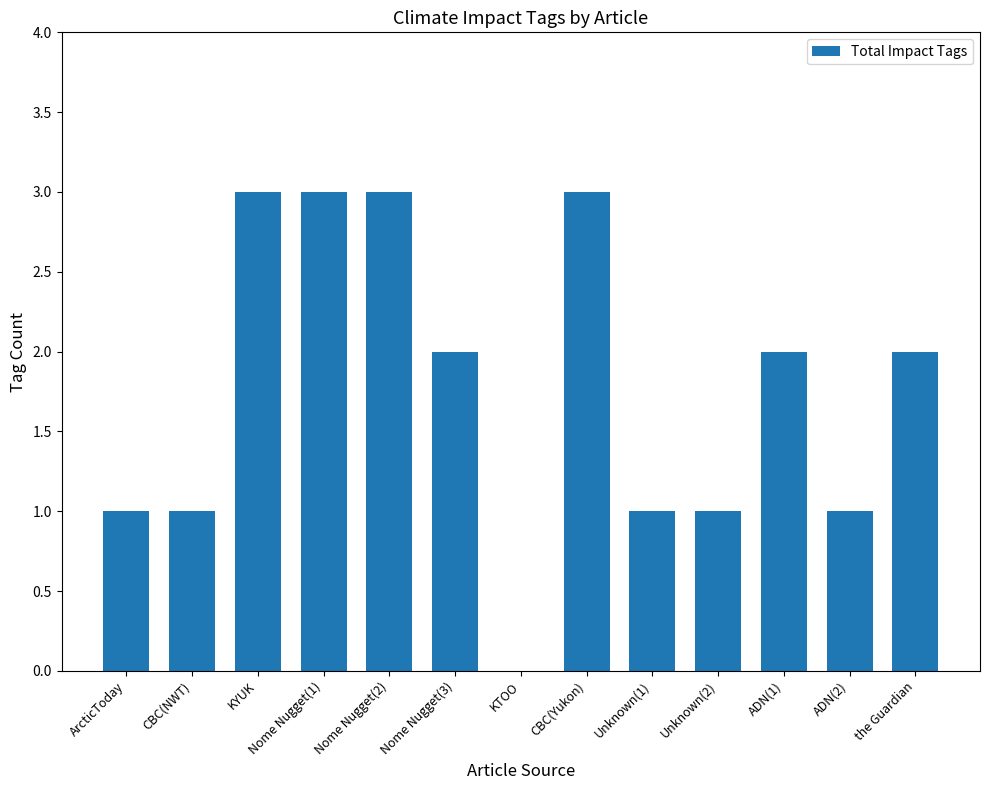

What is the sum of all values?

23